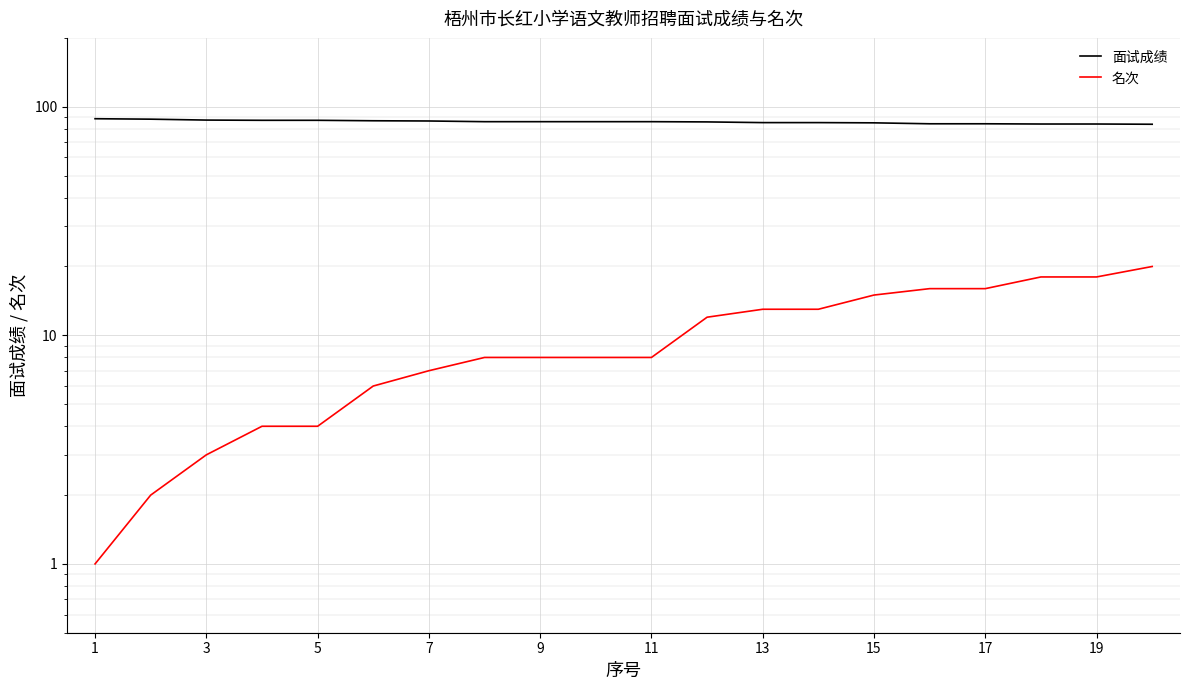

How many lines are shown in the chart?

2